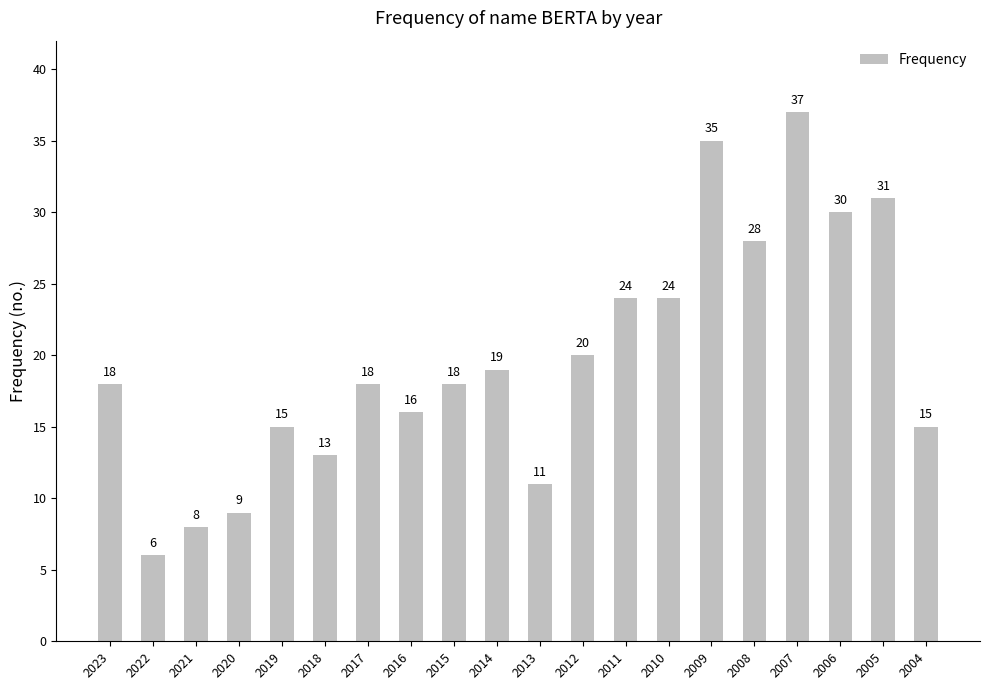

What is the ratio of the value at 2017 to the value at 2015?

1.0